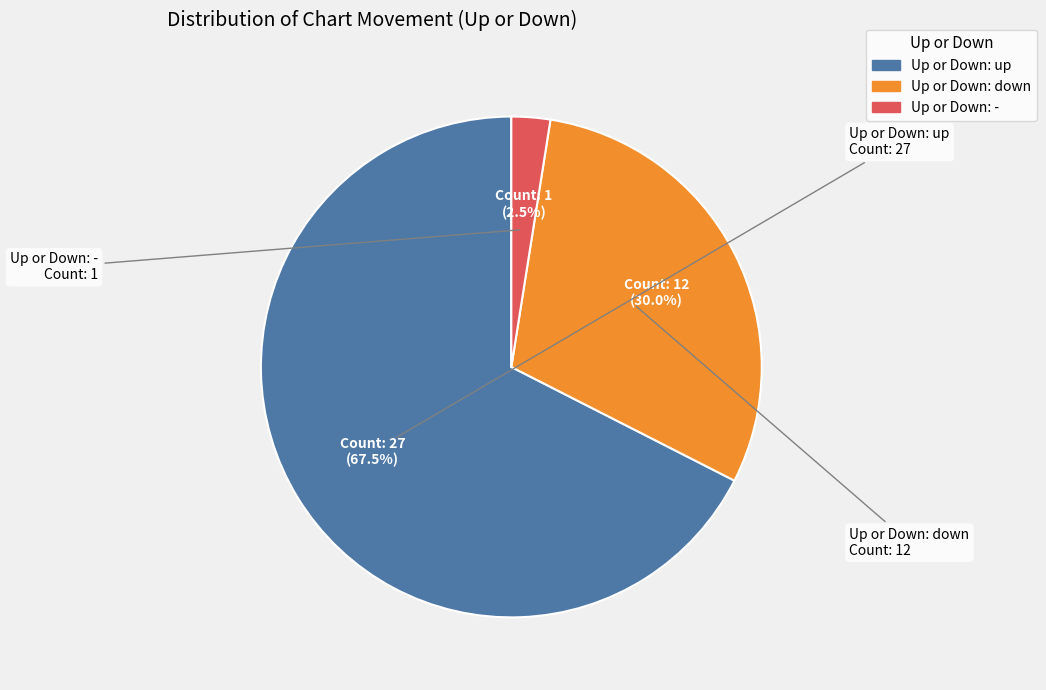

How many slices are in this pie chart?

3